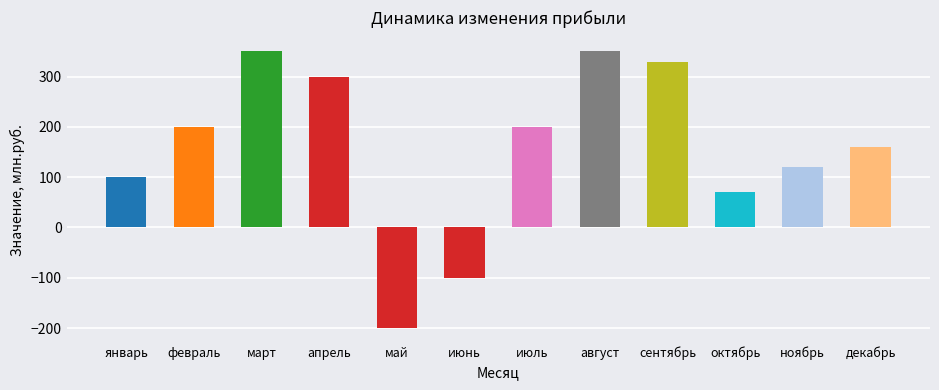

What is the minimum value shown in the chart?

-200